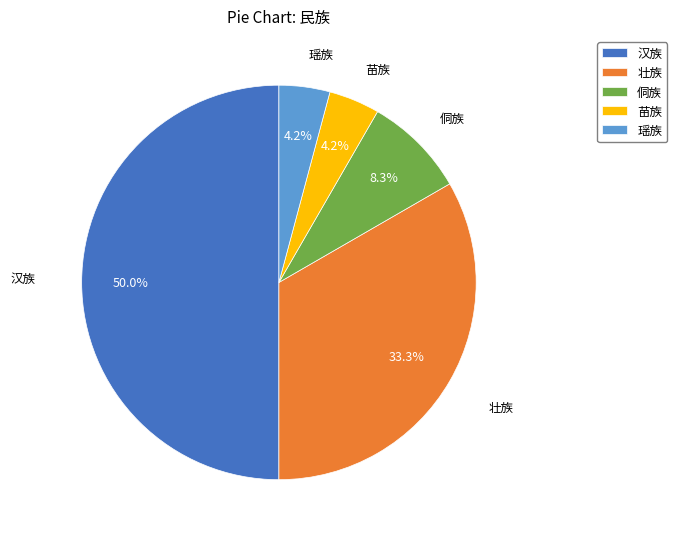

Is it true that 侗族 is 19% of the pie?

False